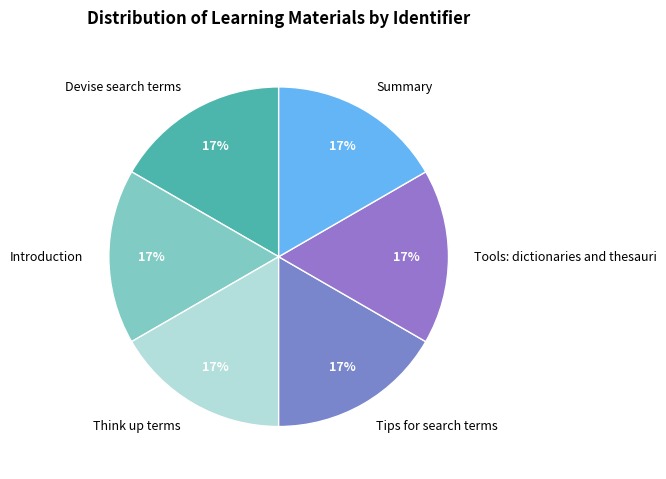

What is the ratio of the value at Tips for search terms to the value at Think up terms?

1.0